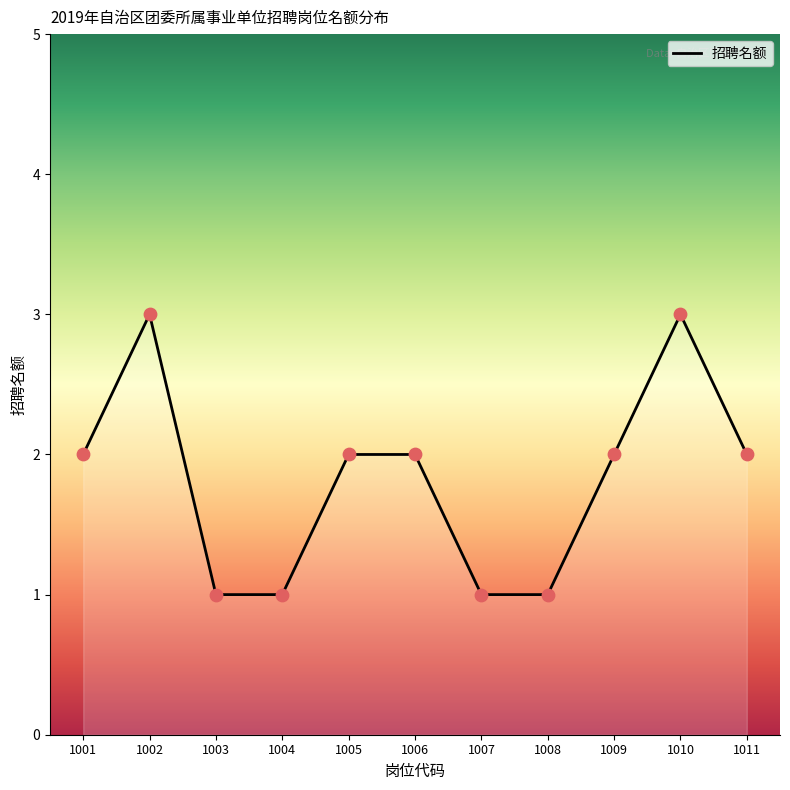

Which has a higher value, 1009 or 1004?

1009